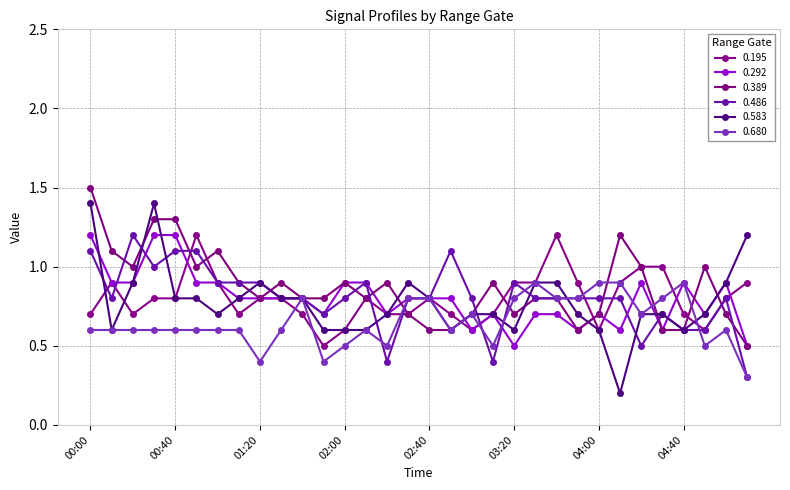

What is the difference between the second highest and minimum values in the 0.389 series?

0.8